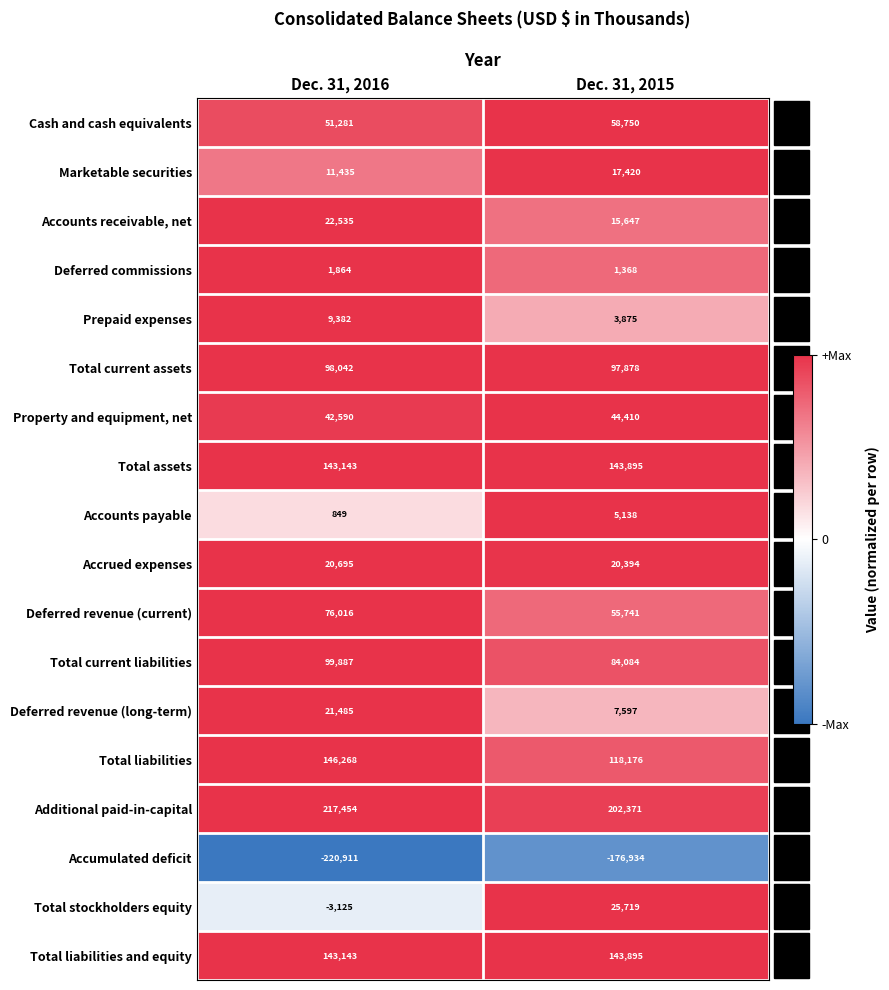

What is the sum of all Total current liabilities values?

183971